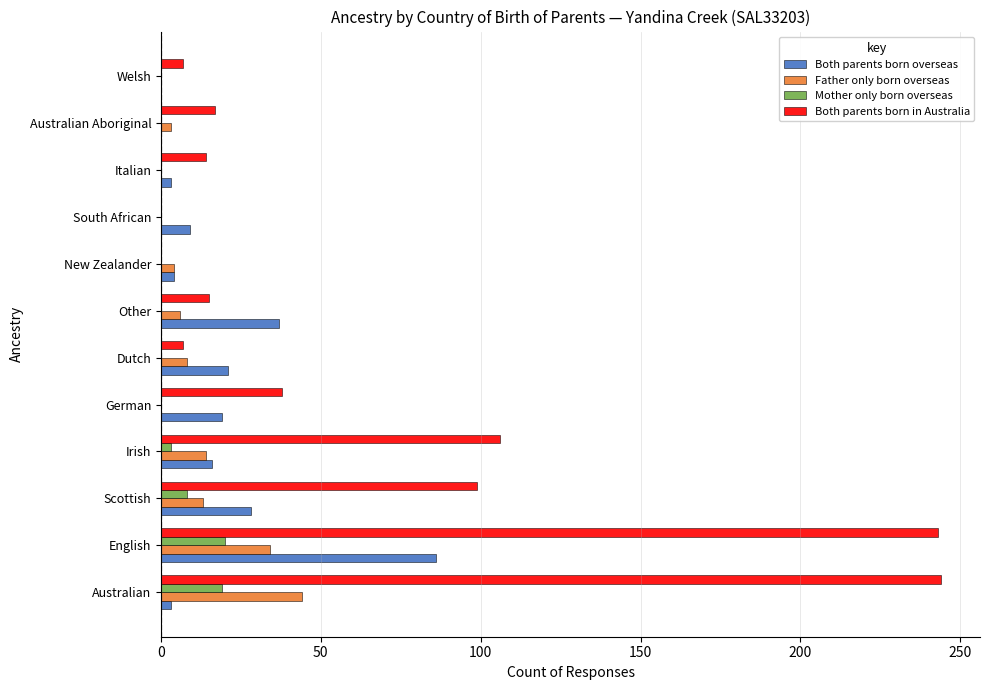

True or false: Father only born overseas has a value of -13 at German.

False